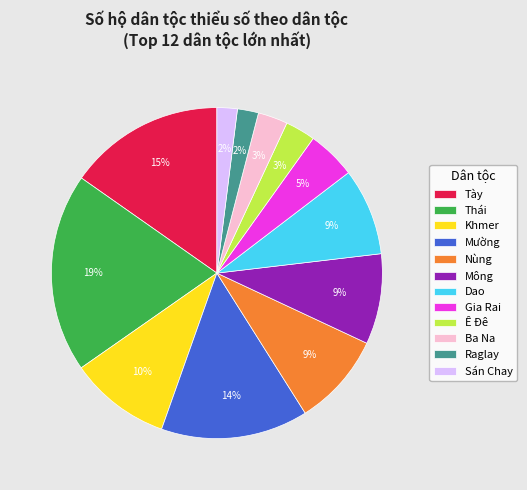

Does Khmer represent more than half of the total?

No